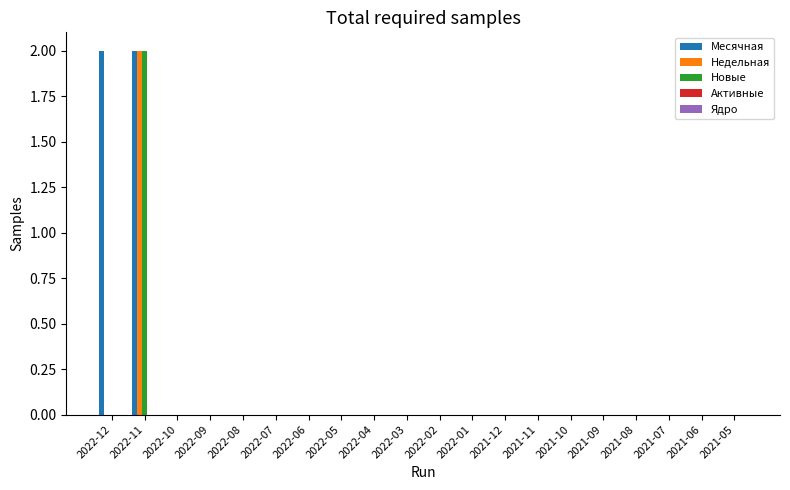

How many groups of bars are there?

20